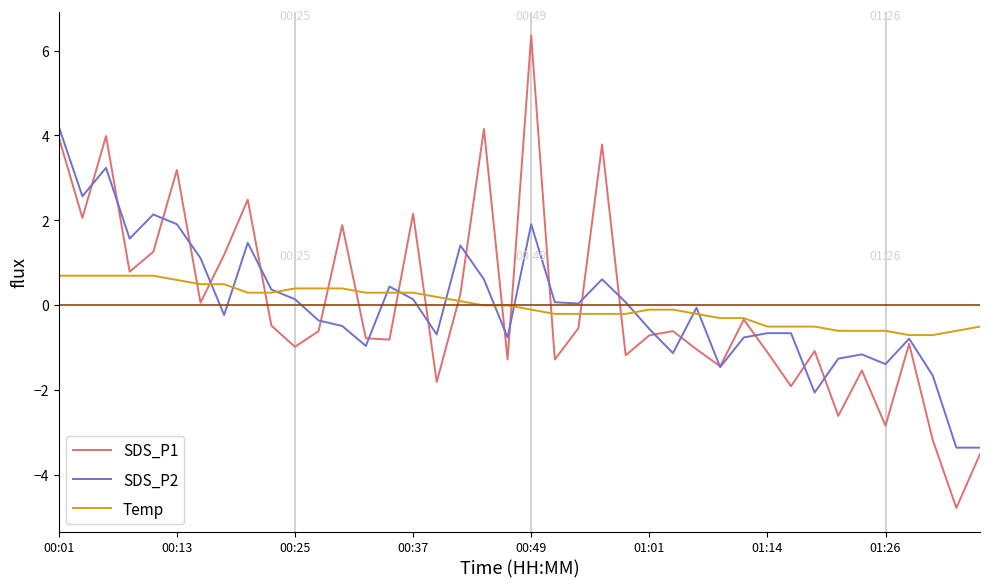

What is the highest value of the SDS_P2 series?

4.2